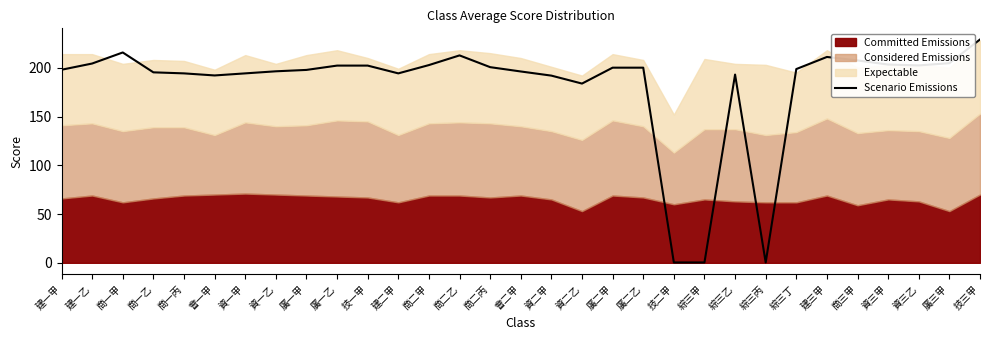

How many points are lower than both their immediate neighbors (excluding endpoints)?

5